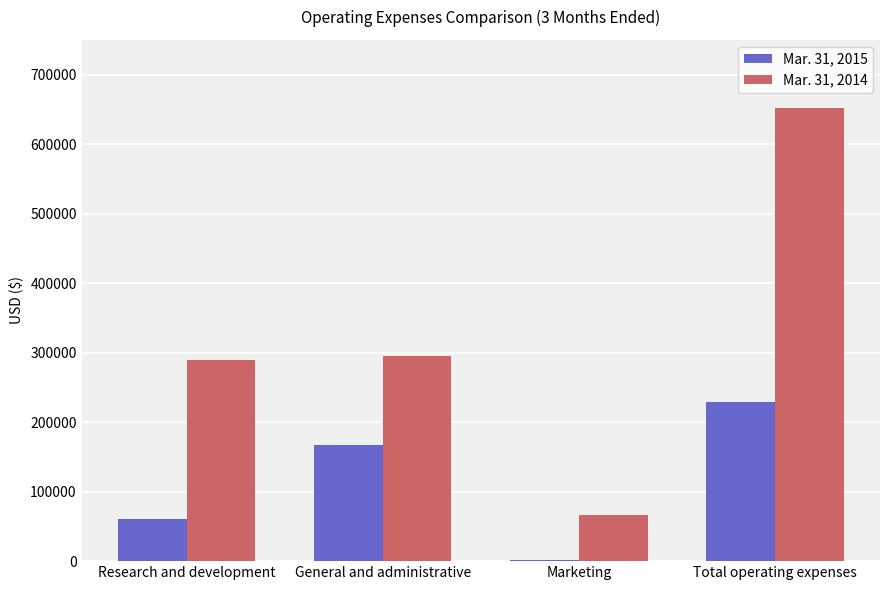

Which series changed the most between General and administrative and Total operating expenses?

Mar. 31, 2014